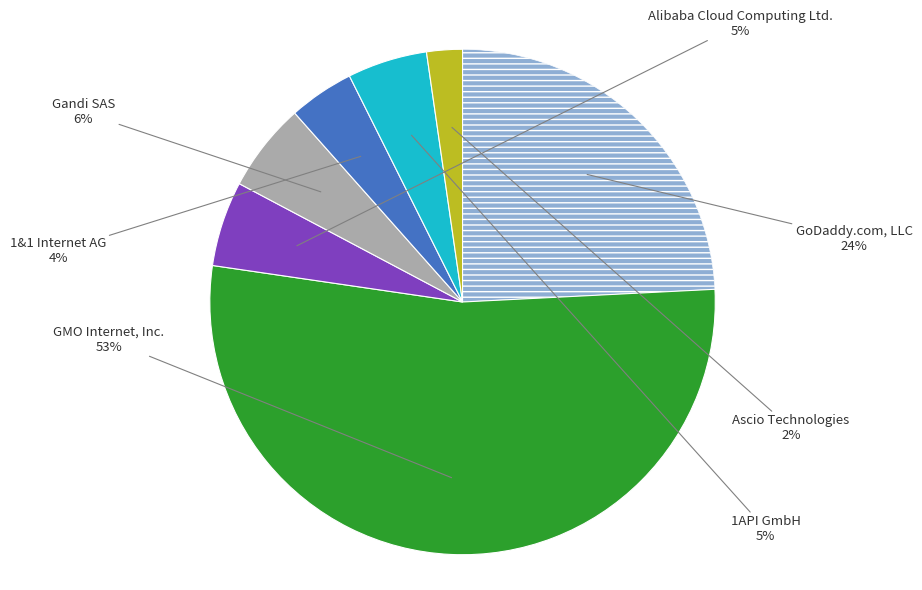

Does any single category account for the majority?

Yes